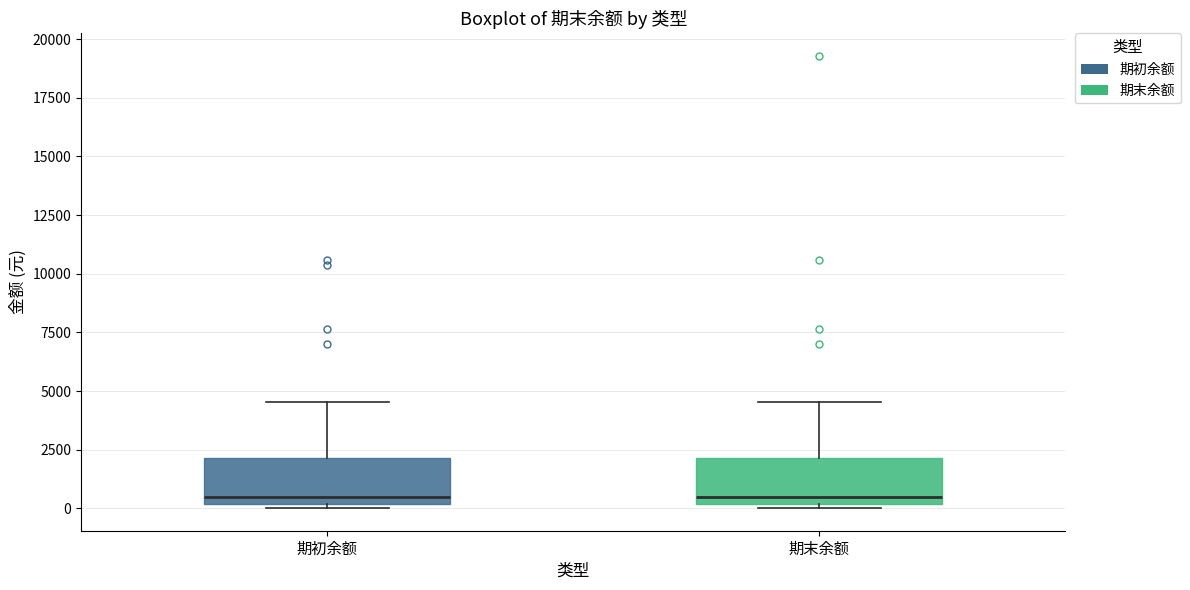

Reading left to right, transcribe this box plot: for each box, give where its median line is, the range the box spans, and where its two whiskers end, as read against the y-axis. The values are not printed on the chart, so give them approximately, as read against the axis.

期初余额: median 500, box 0 to 2000, whiskers 0 (just below the box's lower edge) to 4500
期末余额: median 500, box 0 to 2000, whiskers 0 (just below the box's lower edge) to 4500